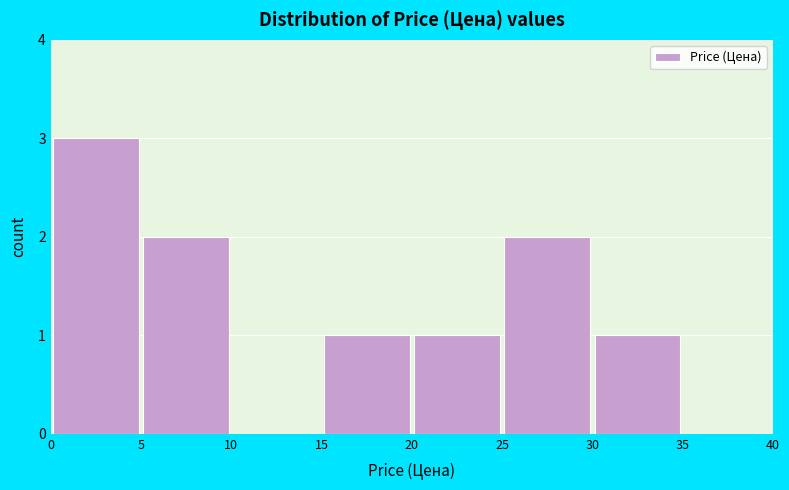

Reading left to right, transcribe this chart: for each bar, give the range it covers on the x-axis and its height. The values are not printed on the chart, so give them approximately, as read against the axis.

0 to 5: 3
5 to 10: 2
10 to 15: 0
15 to 20: 1
20 to 25: 1
25 to 30: 2
30 to 35: 1
35 to 40: 0